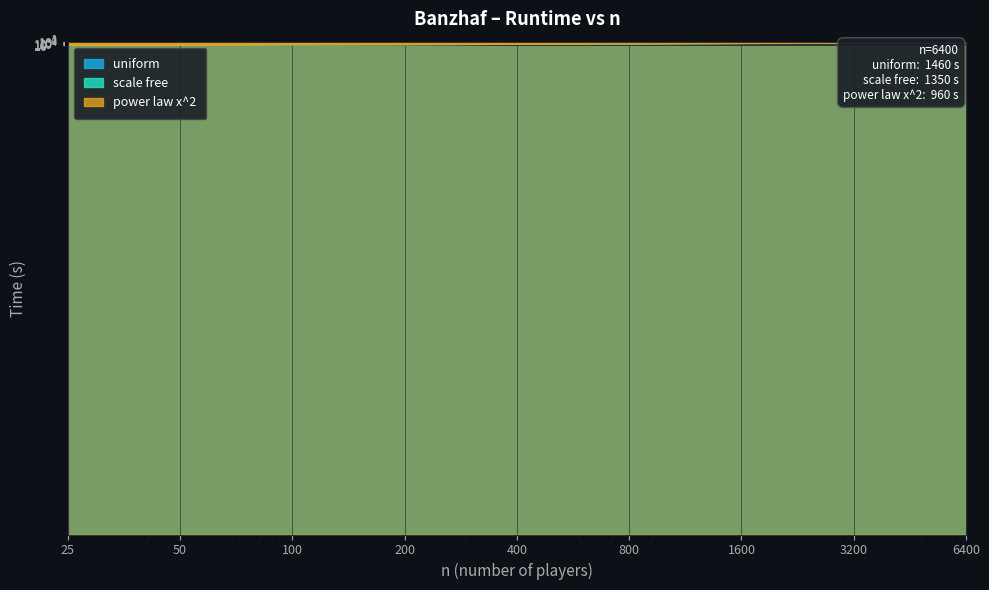

True or false: scale free has more than 0 points higher than both neighbors.

False